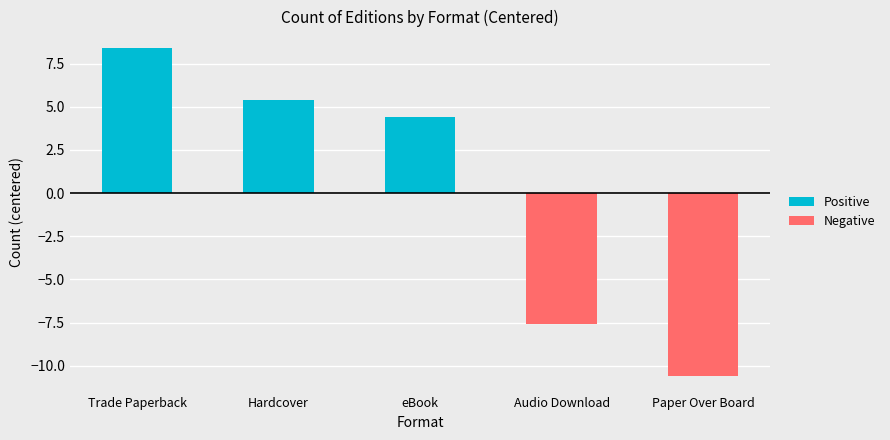

List the series in order of their overall mean, highest first.

Positive, Negative